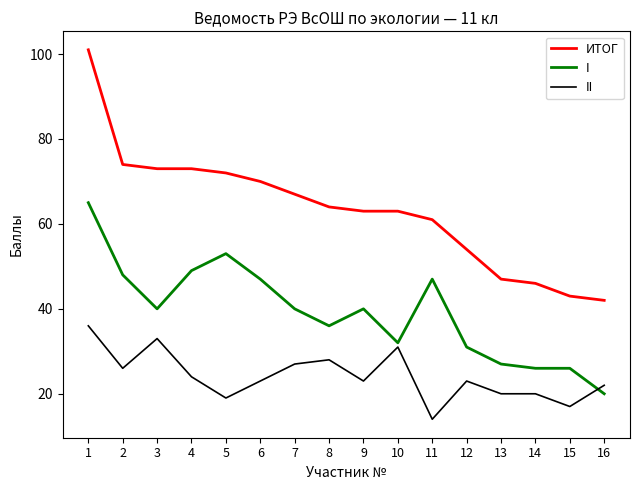

Rank the series at 14 from lowest to highest value.

II, I, ИТОГ